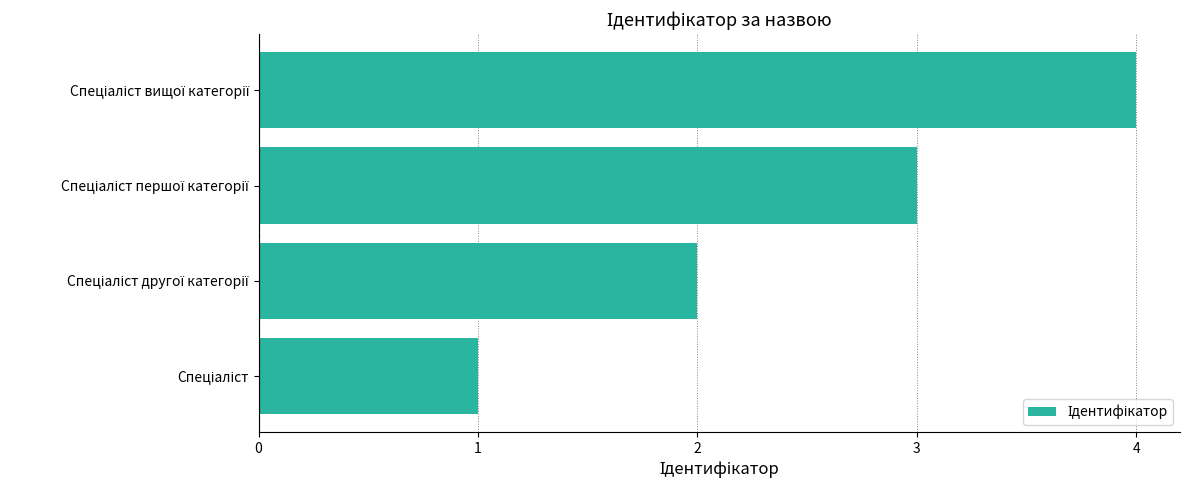

What is the difference between the maximum and minimum values?

3